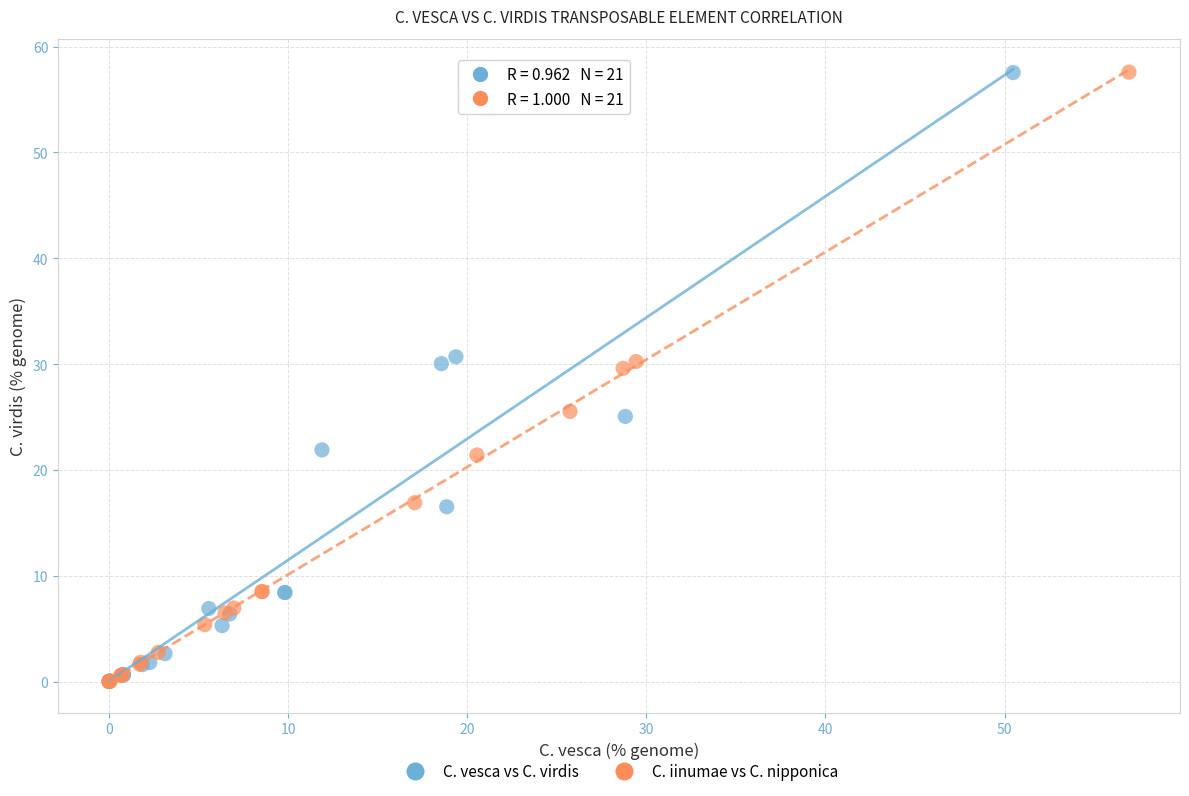

What are all the series names shown in the legend?

C. vesca vs C. virdis, C. iinumae vs C. nipponica